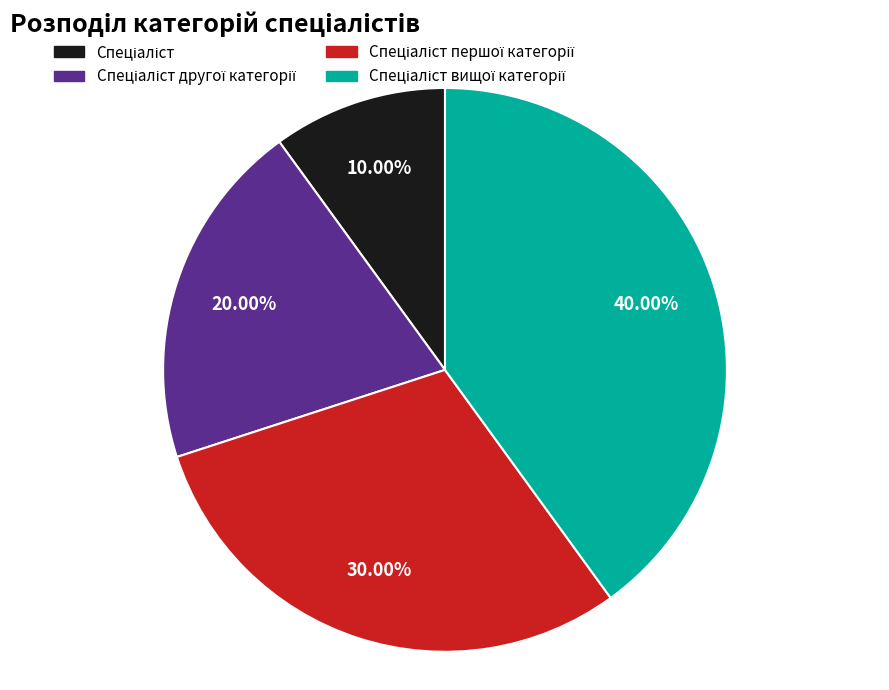

How many slices are in this pie chart?

4